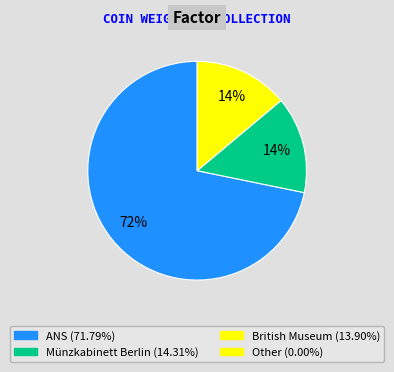

Does any single category account for the majority?

Yes